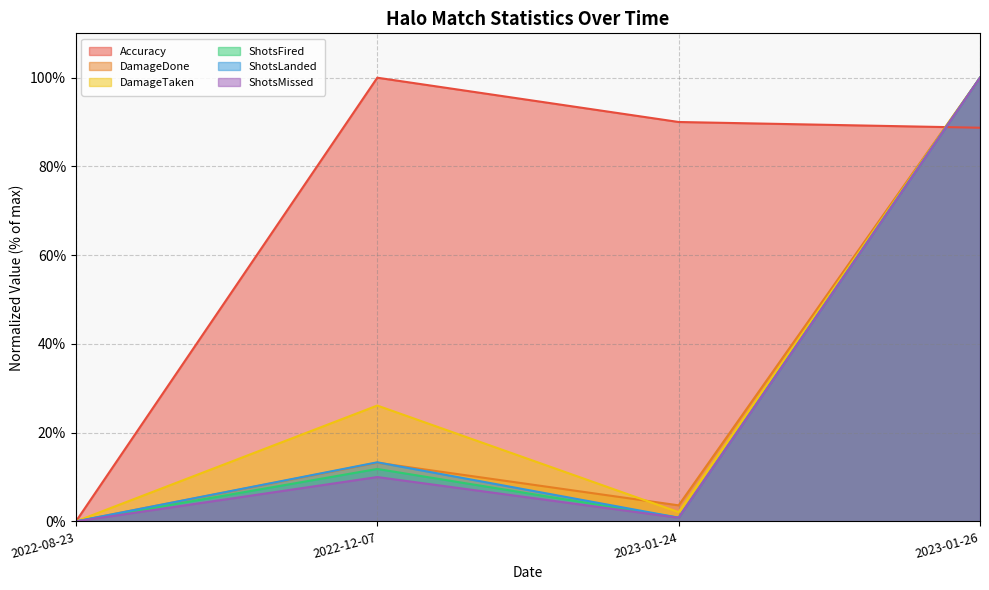

What are all the series names shown in the legend?

Accuracy, DamageDone, DamageTaken, ShotsFired, ShotsLanded, ShotsMissed